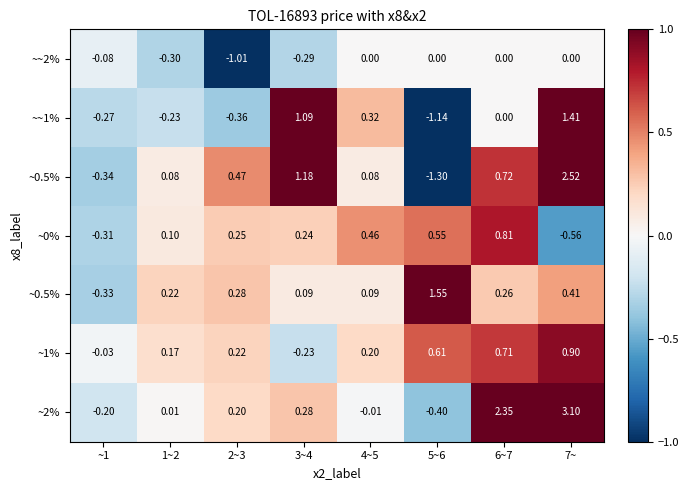

What is the total value across all series at 4~5?

1.1